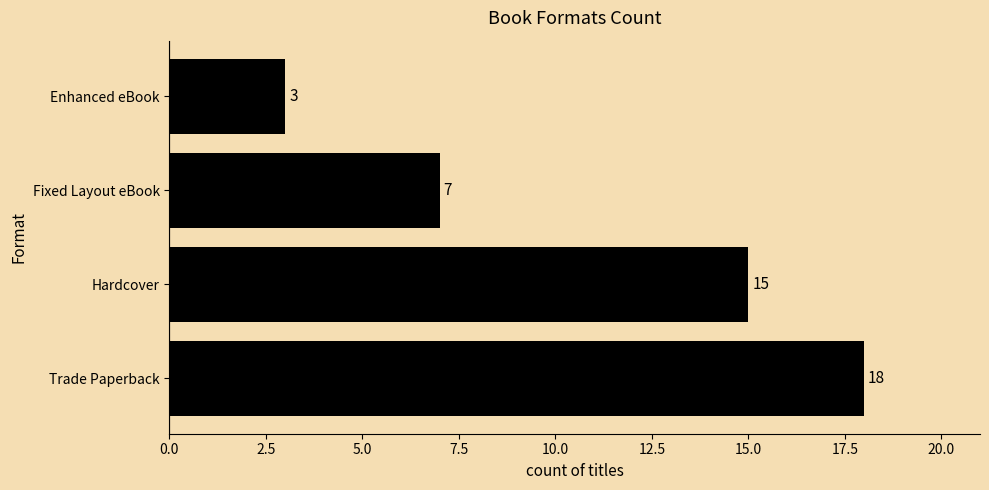

What is the difference between the values at Trade Paperback and Enhanced eBook?

15